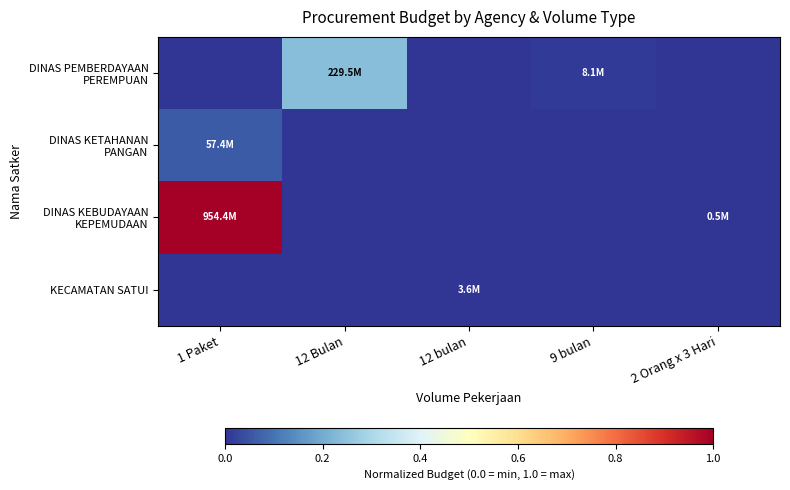

List the series in order of their peak value, lowest first.

KECAMATAN SATUI, DINAS KETAHANAN PANGAN, DINAS PEMBERDAYAAN PEREMPUAN, DINAS KEBUDAYAAN KEPEMUDAAN